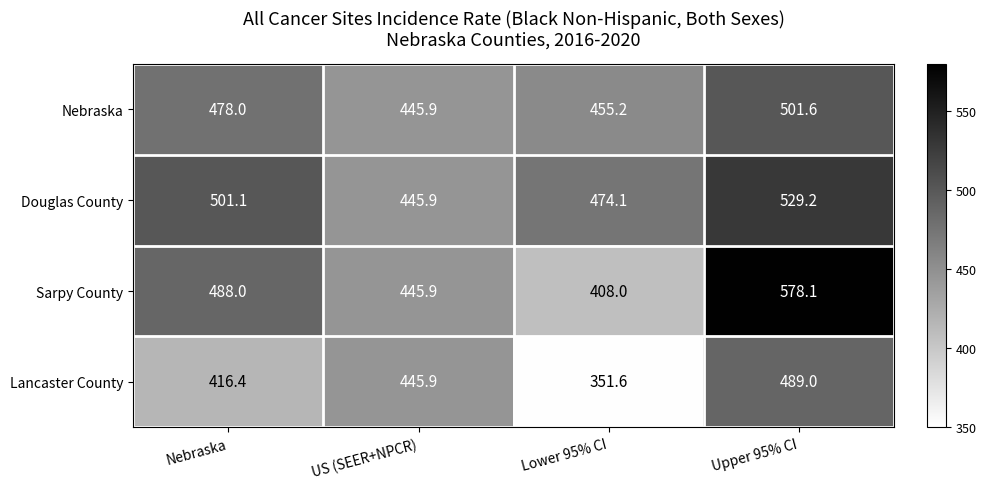

At Nebraska, list the series in order from largest to smallest.

Douglas County, Sarpy County, Nebraska, Lancaster County